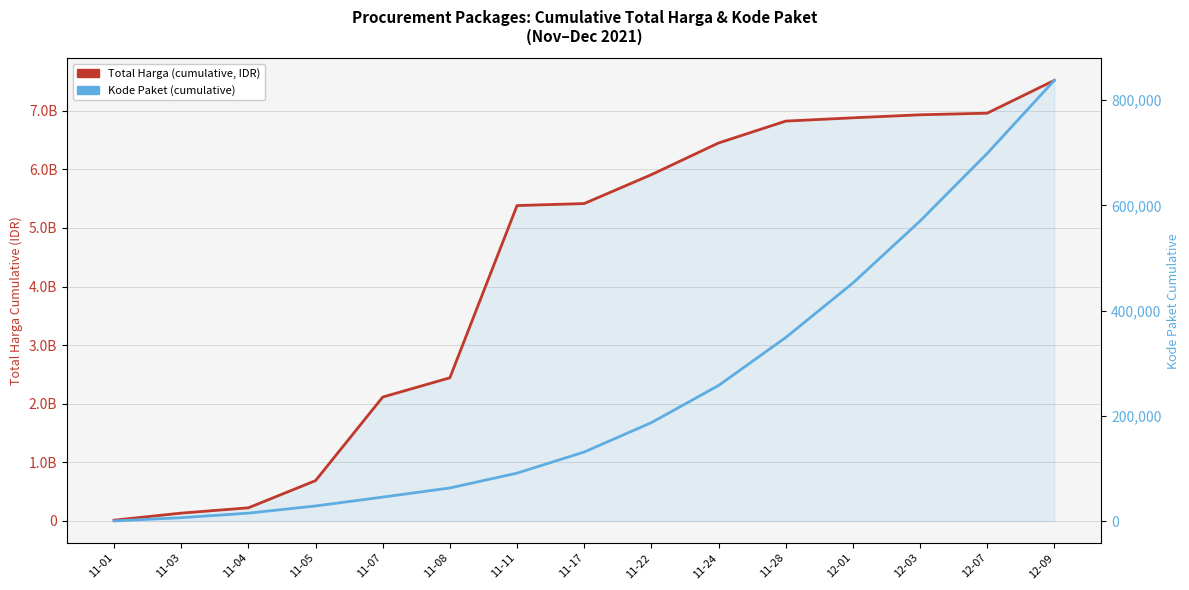

Does the chart display data point markers on the line(s)?

No